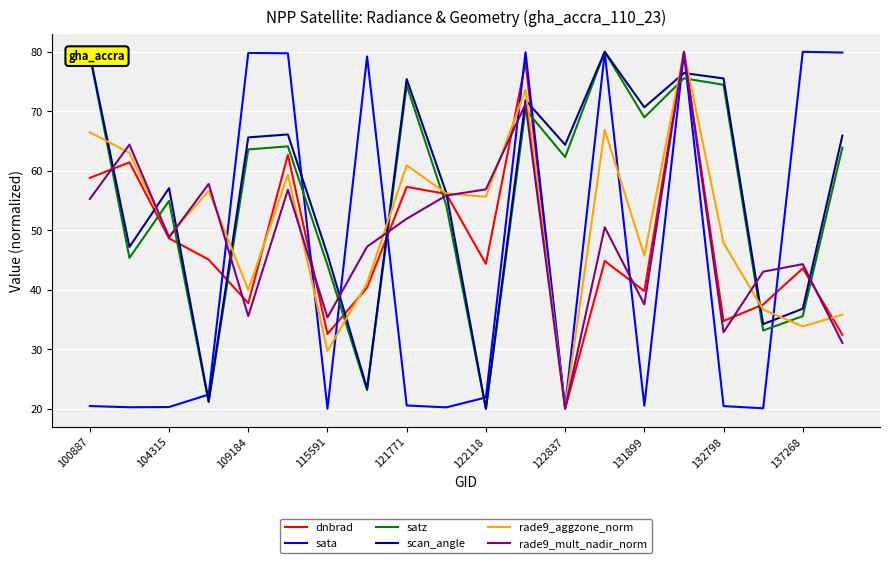

After their last crossing, which series has the higher values: rade9_mult_nadir_norm or satz?

satz